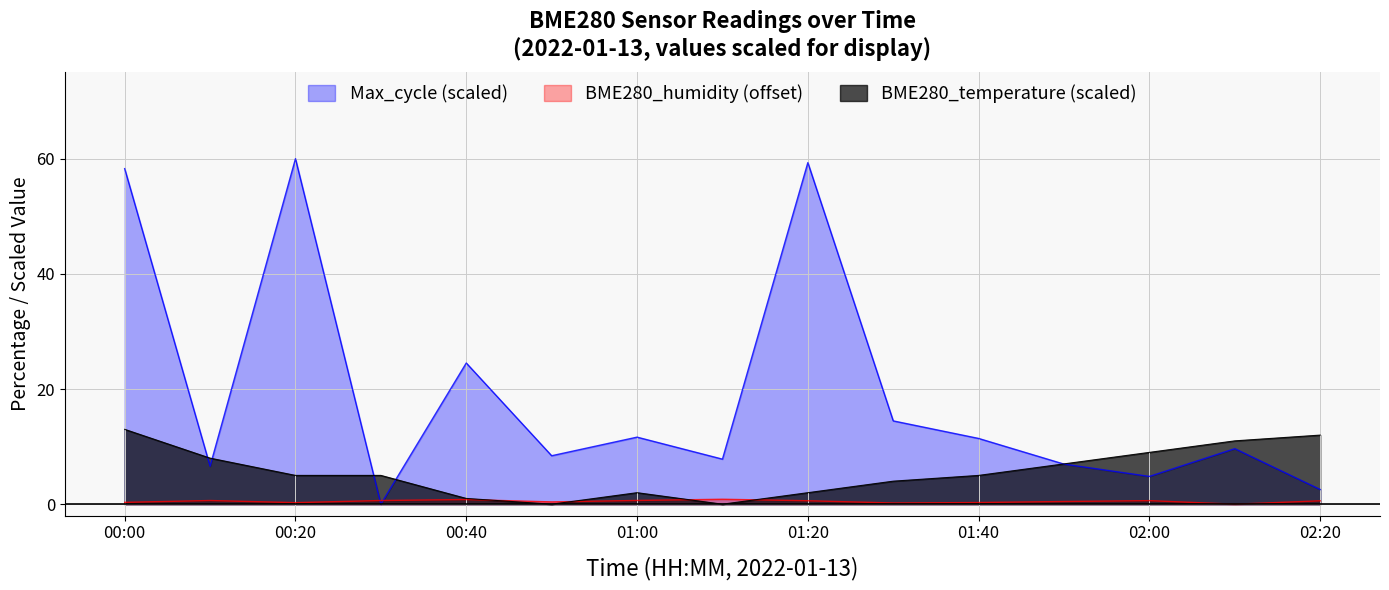

At which category does the chart reach its peak across all series?

00:20